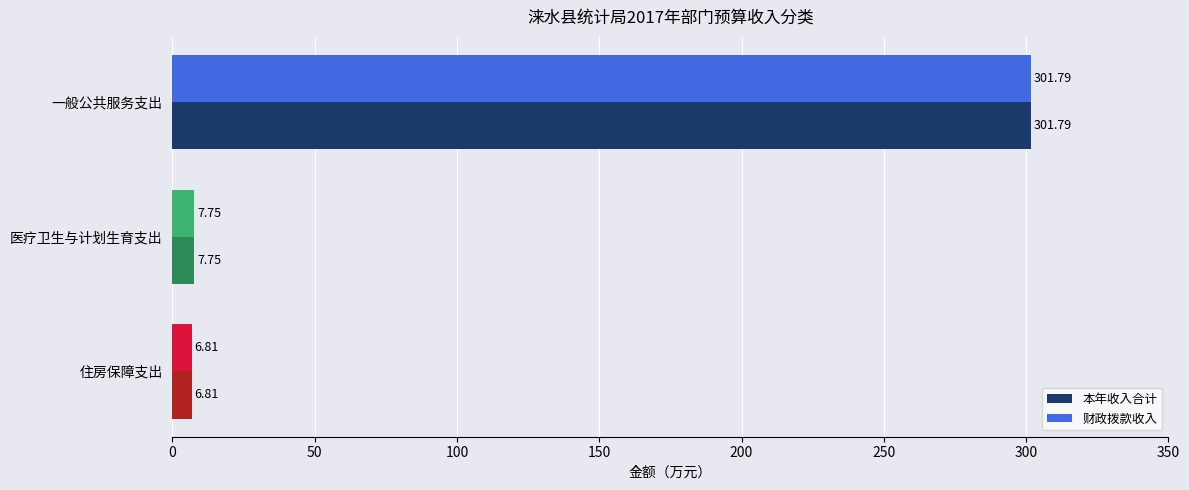

What is the sum of the 本年收入合计 values at 一般公共服务支出 and 医疗卫生与计划生育支出?

309.5